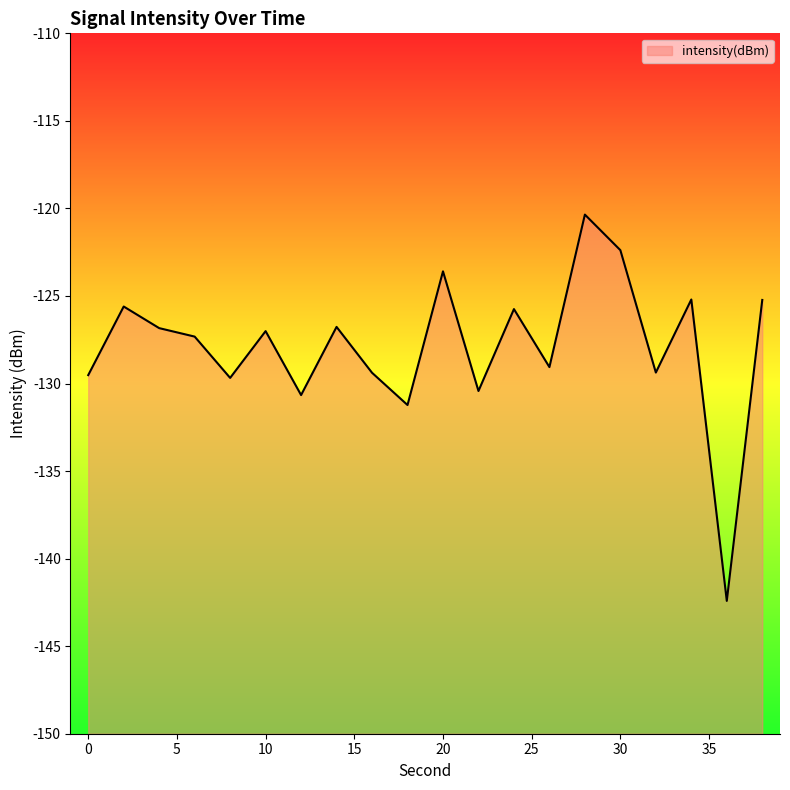

The value at 2 is -186.6. True or false?

False